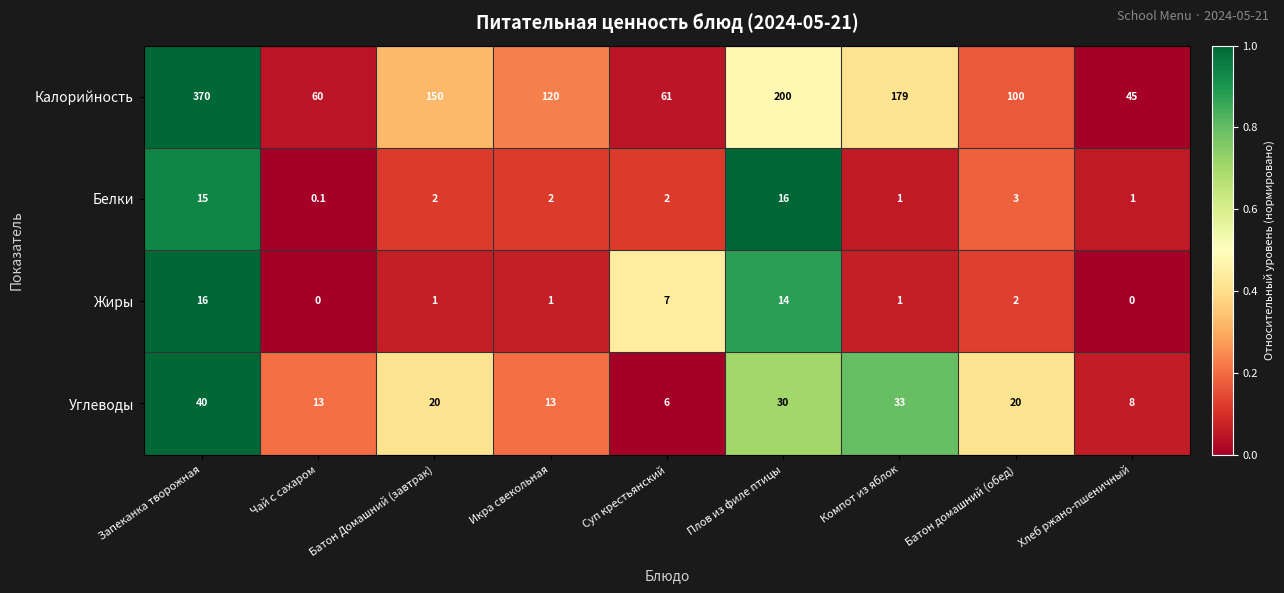

Which series has the largest range (max minus min)?

Калорийность